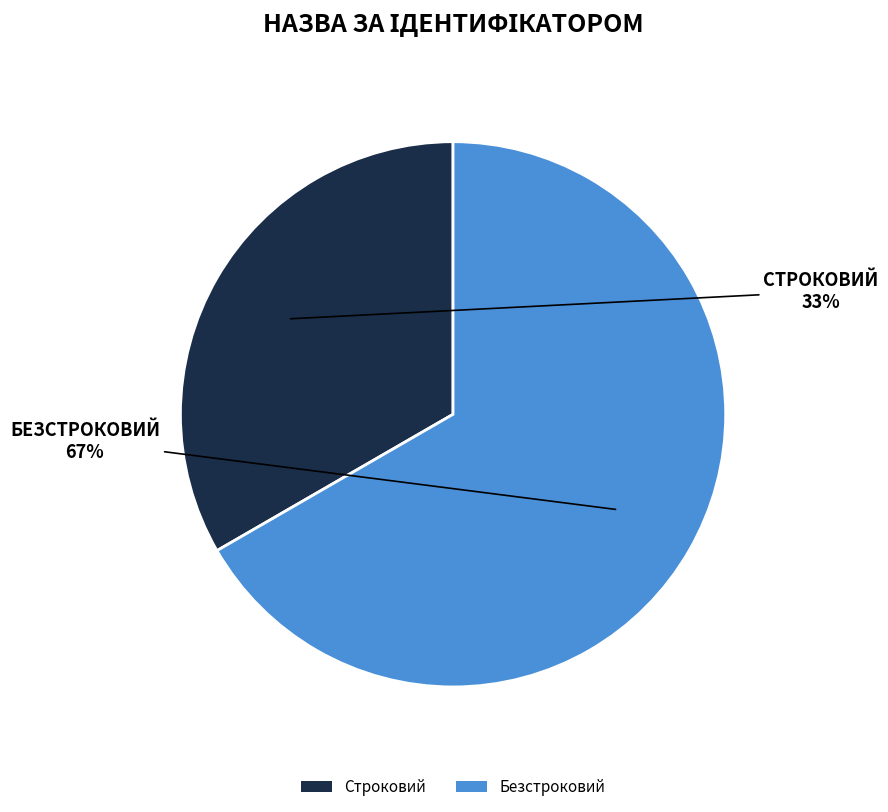

Is the sum of Строковий and Безстроковий greater than half?

Yes